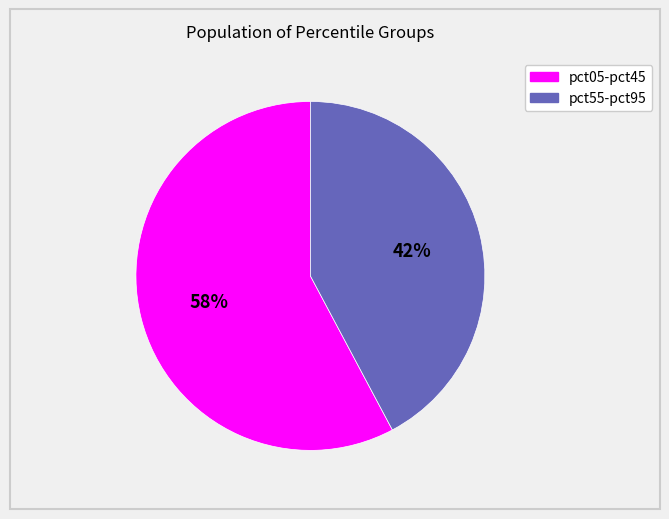

What percentage is the pct55-pct95 slice, to the nearest percent?

42%